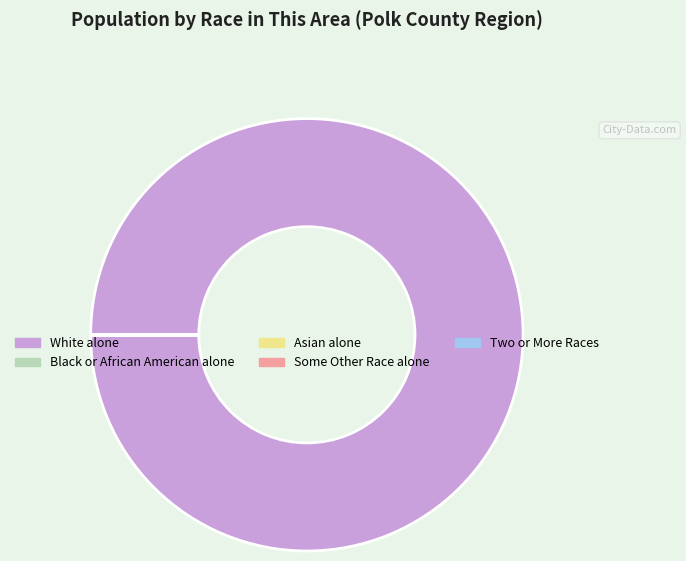

Does any single category account for the majority?

Yes